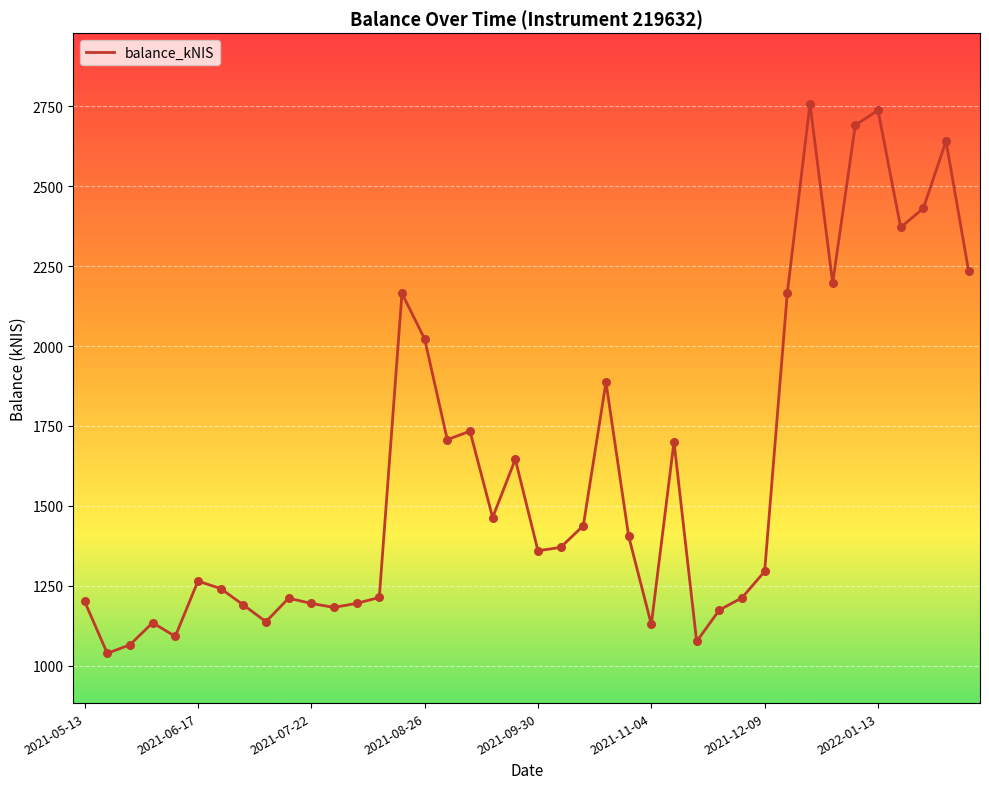

What is the difference between the maximum and minimum values?

1719.8